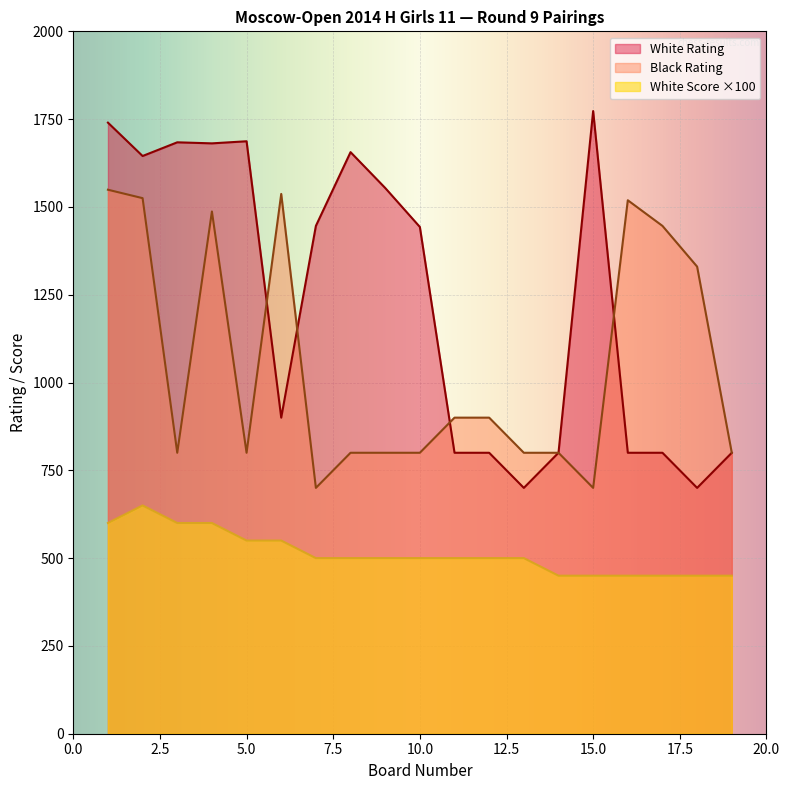

What is the minimum value shown in the chart?

450